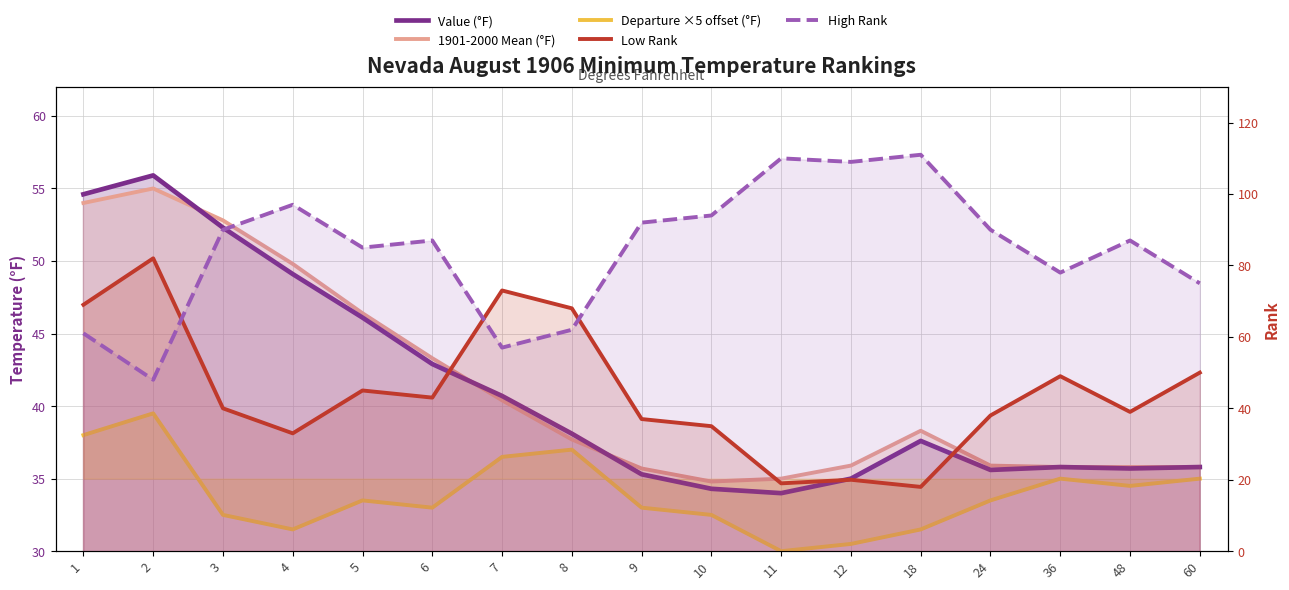

Between 11 and 1, which is larger?

1